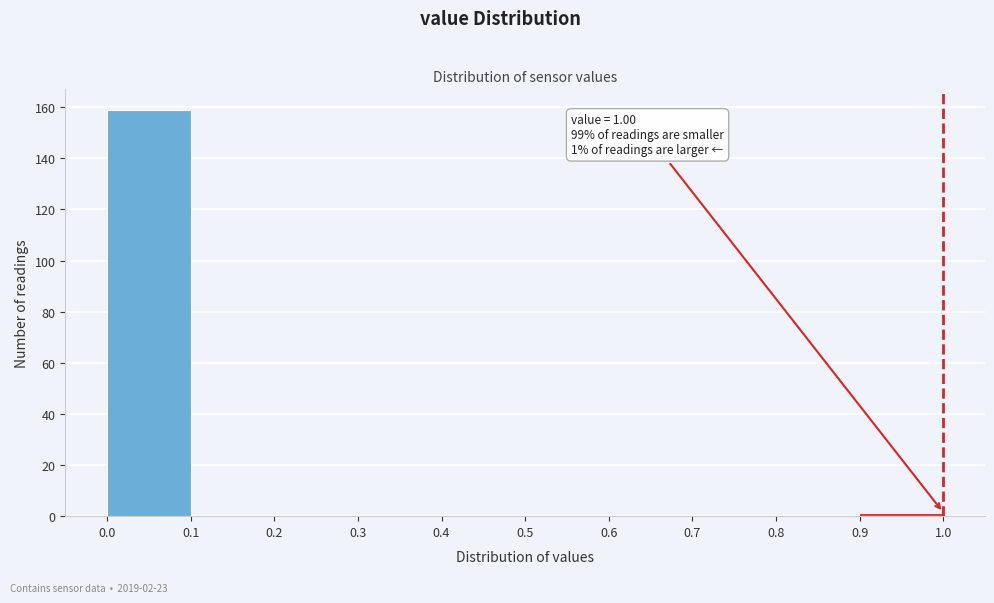

Over which range of the x-axis is the bar tallest?

0.0 to 0.1